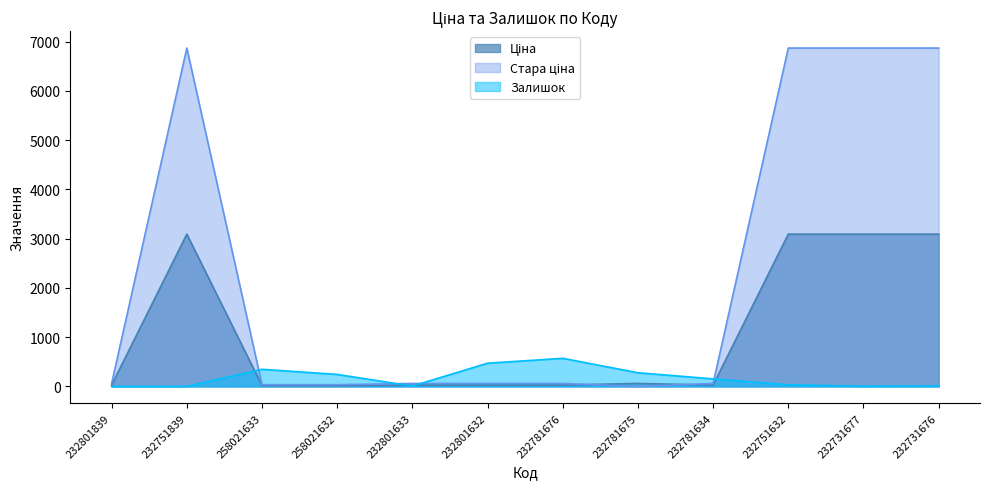

Is it true that Ціна equals 3091.2 at 232751632?

True